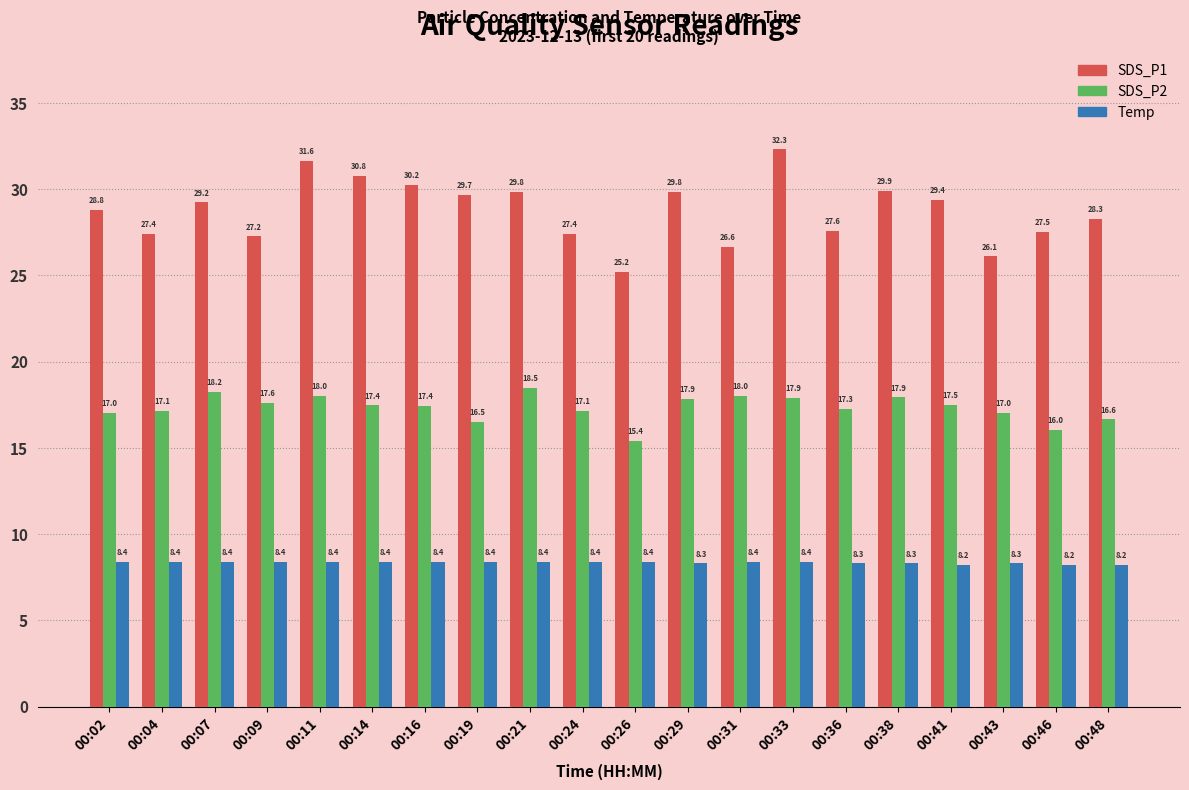

List the series in order of their overall mean, highest first.

SDS_P1, SDS_P2, Temp